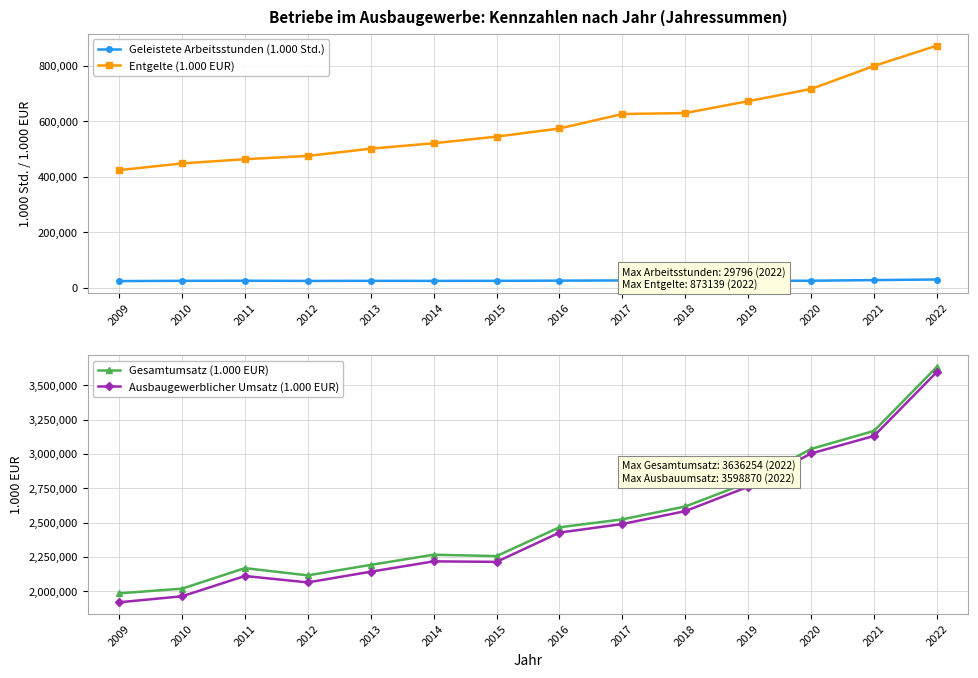

The value of Entgelte (1.000 EUR) at 2022 is 572073. True or false?

False